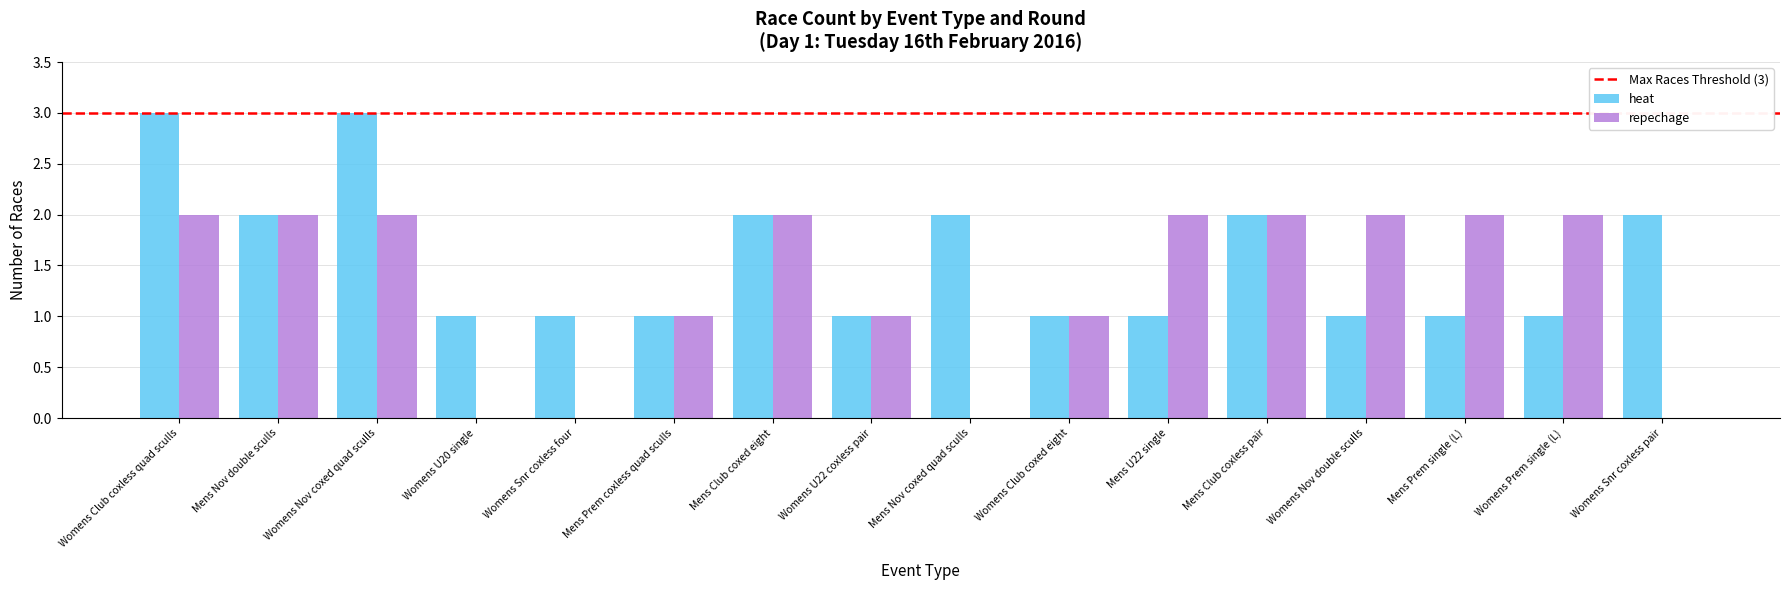

Read the repechage value at Womens Nov coxed quad sculls.

2